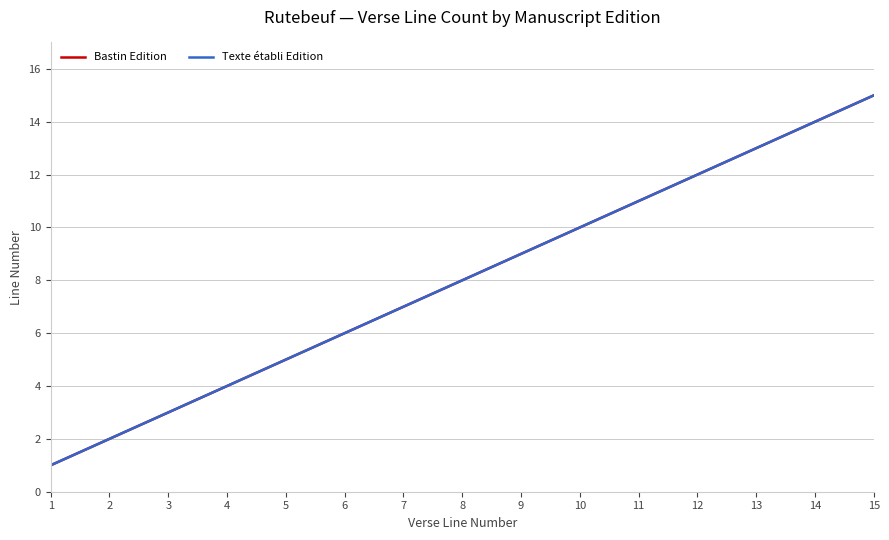

True or false: Bastin Edition and Texte établi Edition cross at least once.

False